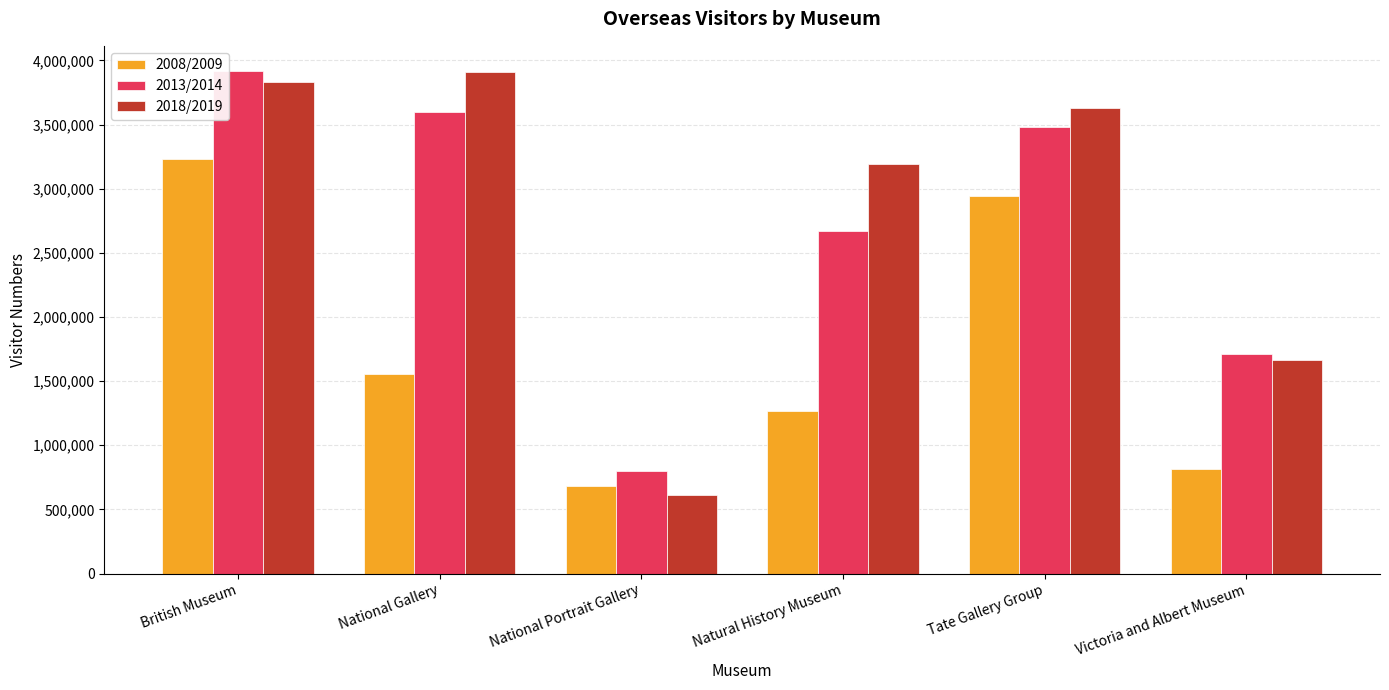

What value does the 2008/2009 series have at Tate Gallery Group, to the nearest 50?

2941000